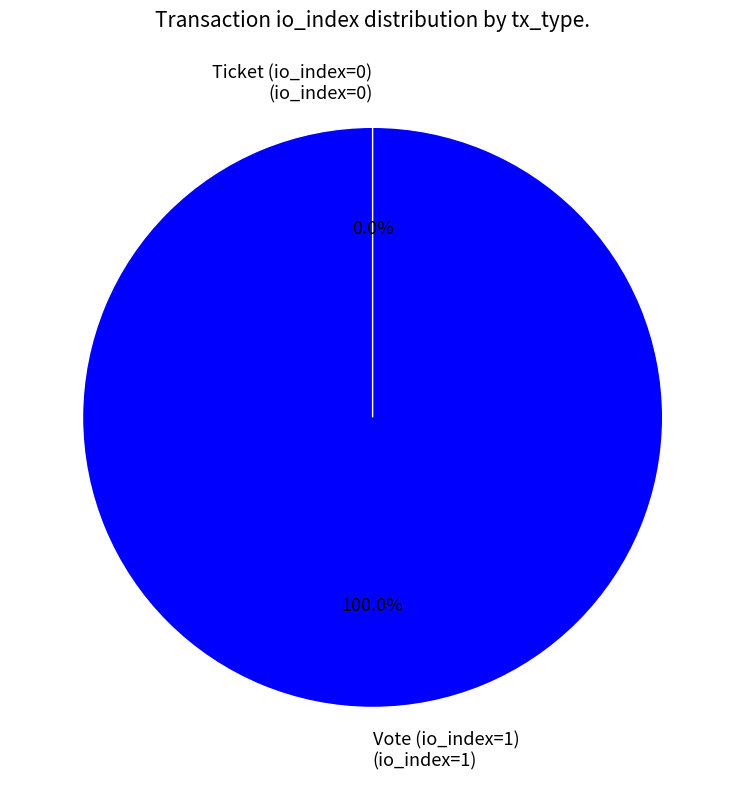

Count the number of slices in the pie.

2